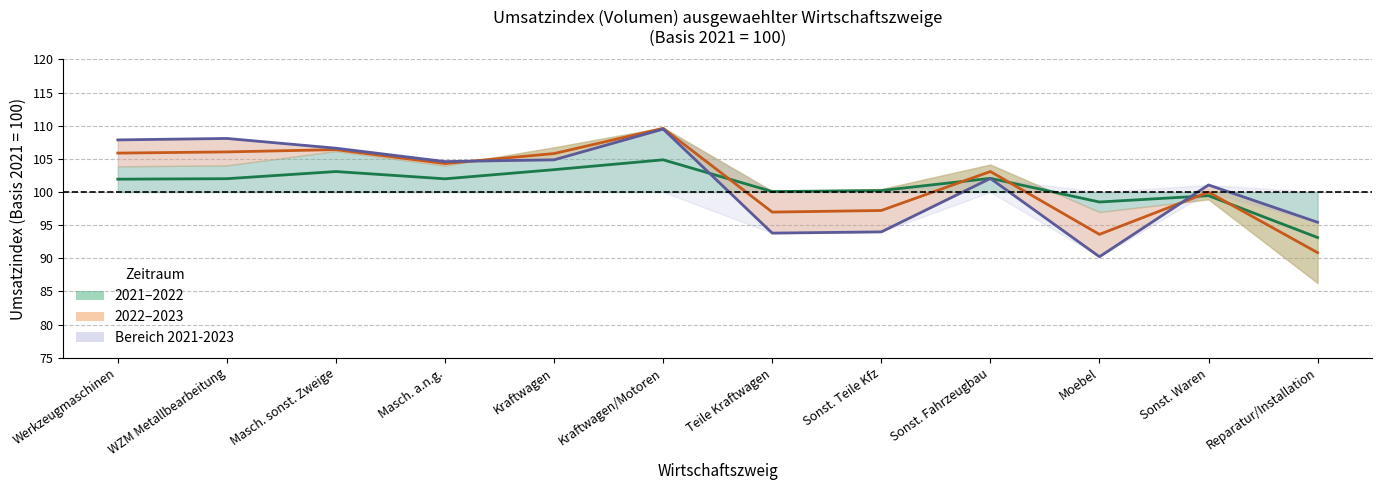

Rank the categories by Mittel 2022-2023 value from highest to lowest.

Kraftwagen/Motoren, Masch. sonst. Zweige, WZM Metallbearbeitung, Werkzeugmaschinen, Kraftwagen, Masch. a.n.g., Sonst. Fahrzeugbau, Sonst. Waren, Sonst. Teile Kfz, Teile Kraftwagen, Moebel, Reparatur/Installation